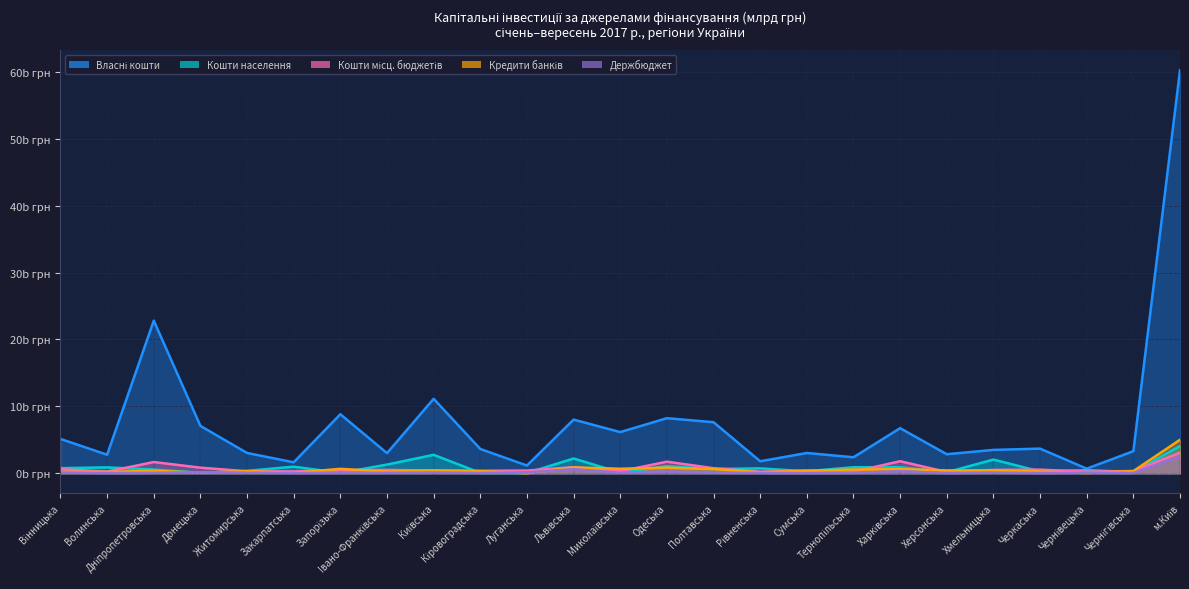

At which label is Кошти населення closest to 2?

Хмельницька